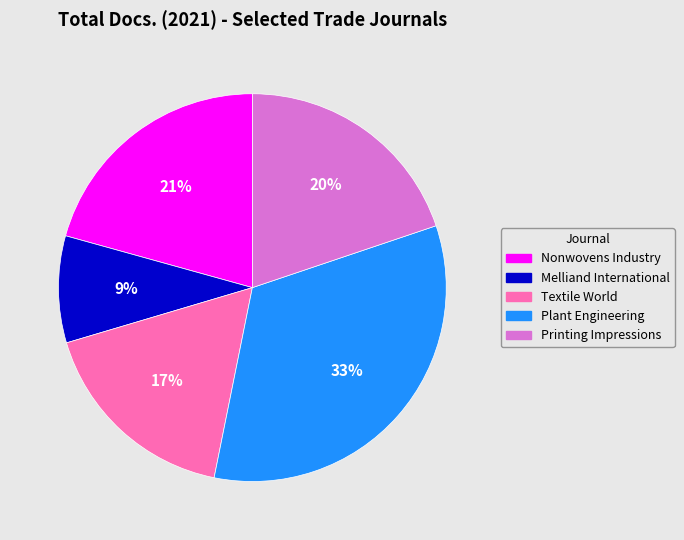

Which slice is the smallest?

Melliand International